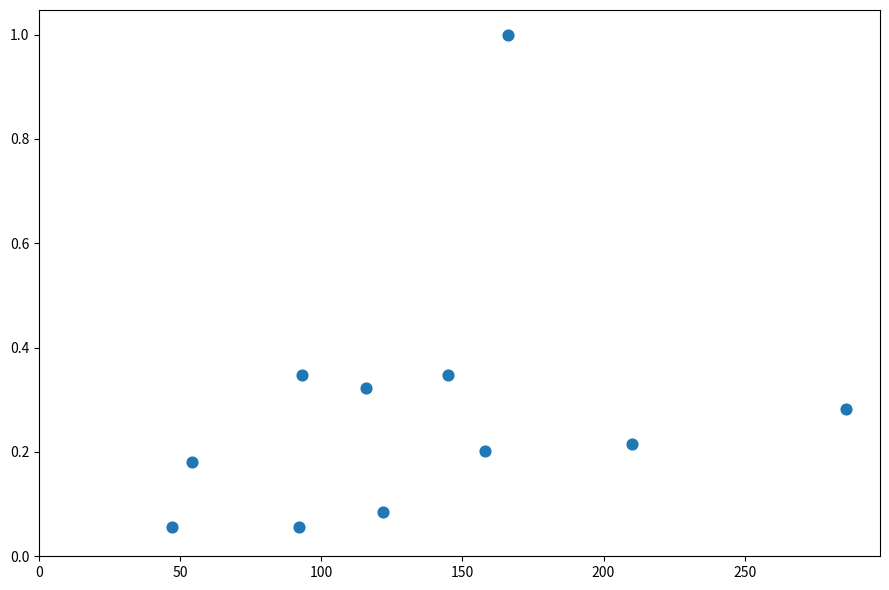

What is the range of Y values (max minus min)?

0.9